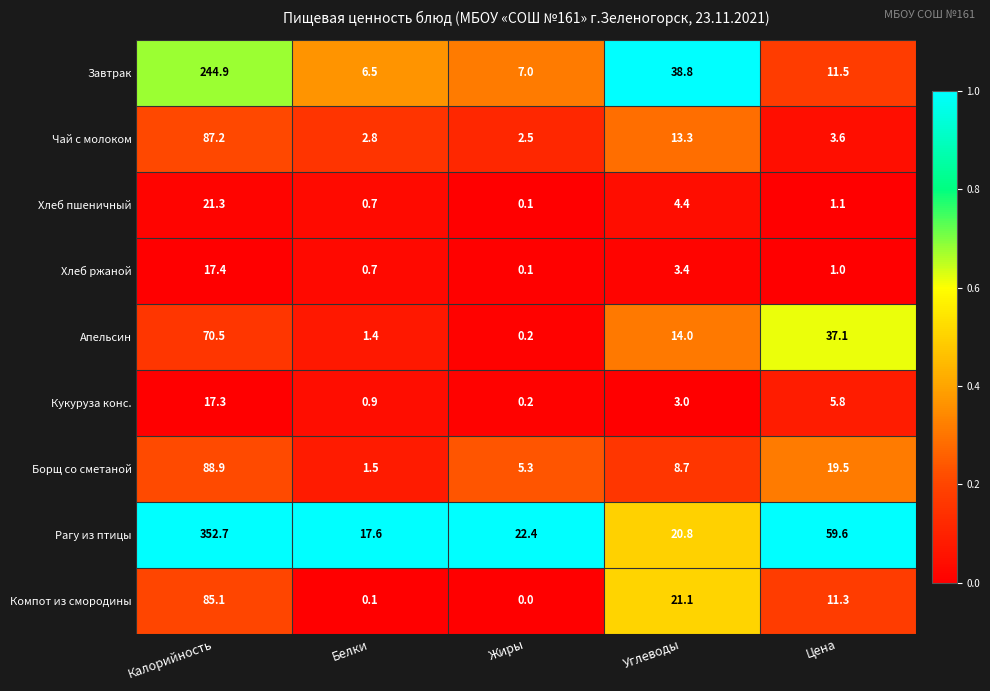

Is it true that Хлеб пшеничный equals 0.2 at Белки?

False